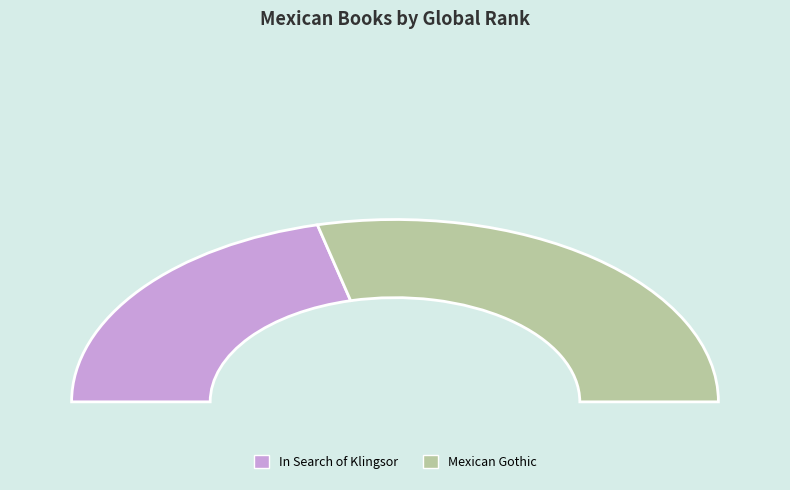

To the nearest percent, what is the average slice percentage?

50%